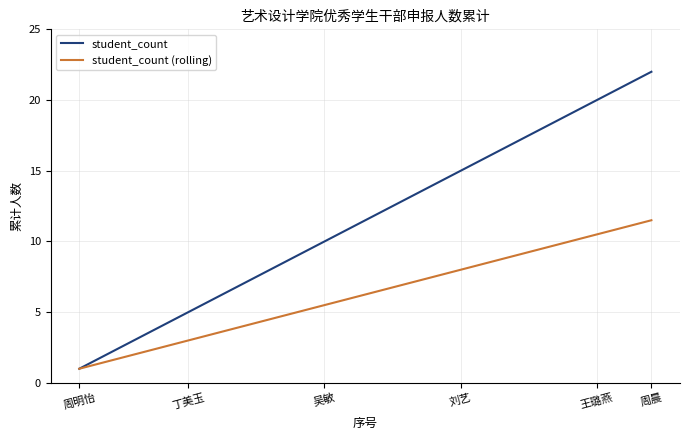

Which series has the largest total across all categories?

student_count